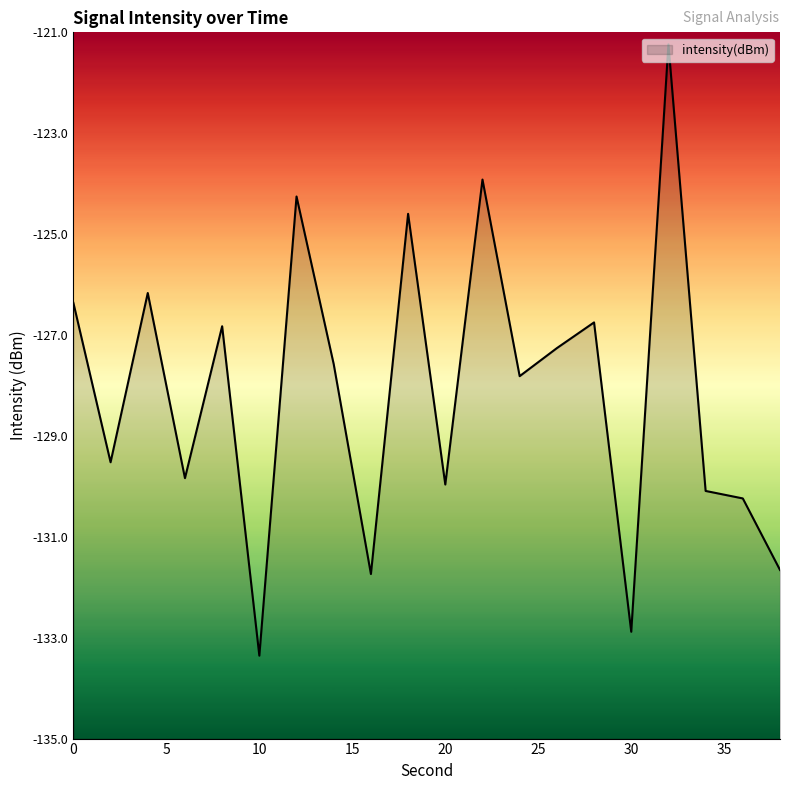

Reading right to left, what are all the values shown in this chart?

-131.7	-130.2	-130.1	-121.2	-132.9	-126.8	-127.3	-127.8	-123.9	-130.0	-124.6	-131.7	-127.6	-124.3	-133.4	-126.8	-129.8	-126.2	-129.5	-126.4